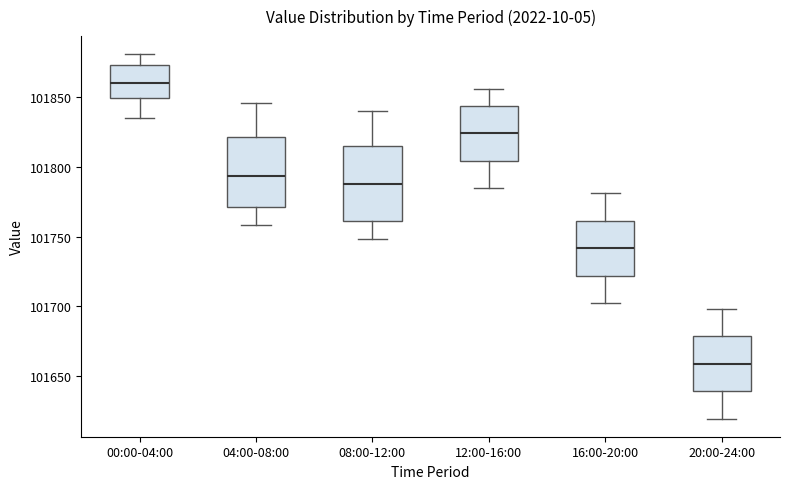

Where does the upper whisker of the box for 20:00-24:00 end on the y-axis? The values are not printed on the chart, so give them approximately, as read against the axis.

101700